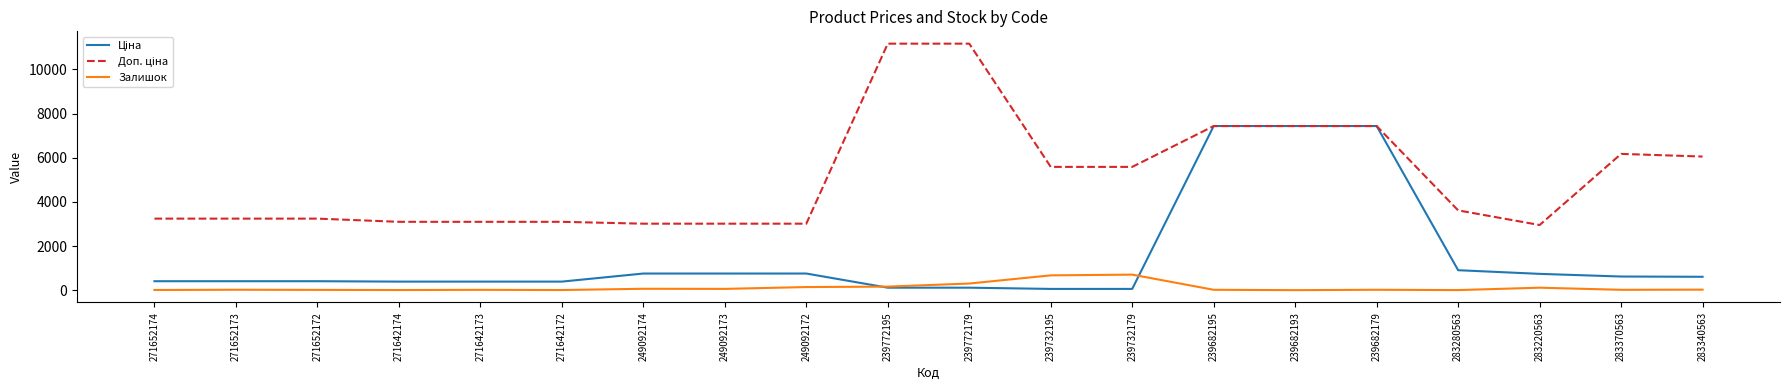

What is the maximum value shown in the chart?

11169.0